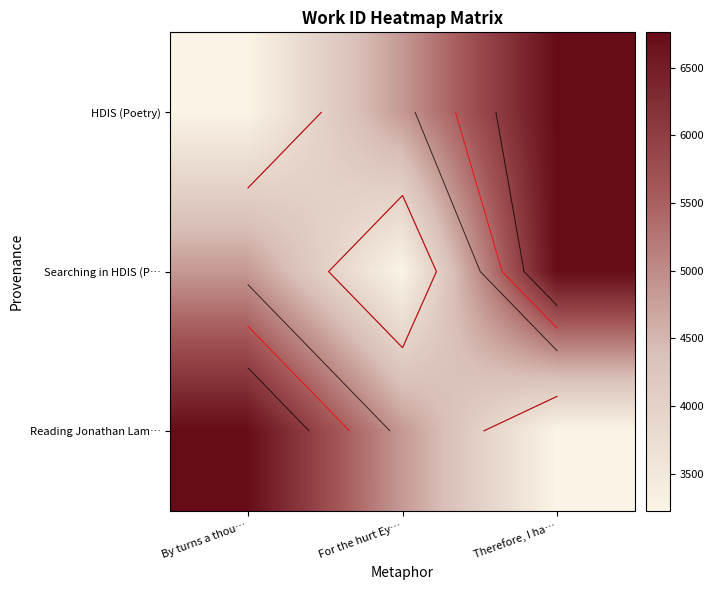

What is the total value across all series at Therefore, I ha…?

16749